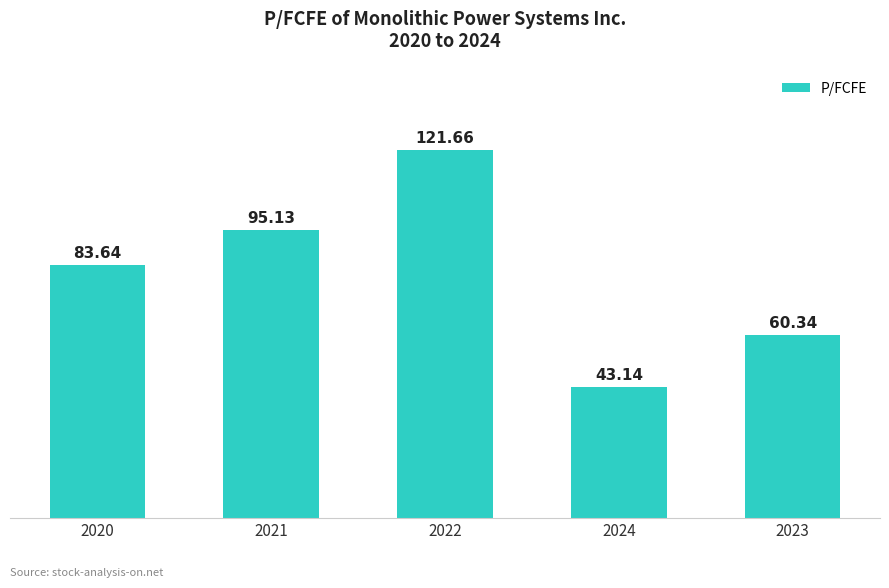

Reading left to right, transcribe all the data shown in this chart.

83.6	95.1	121.7	43.1	60.3